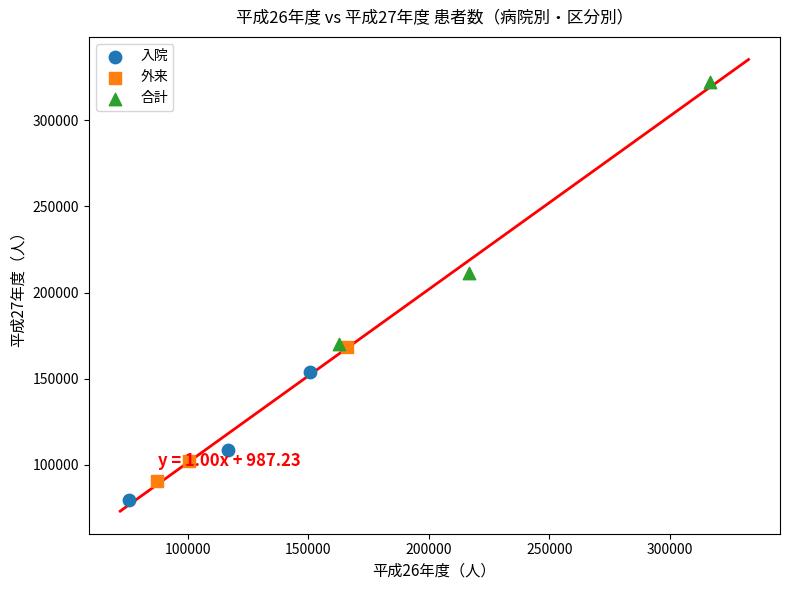

Which series contains the highest Y value?

合計